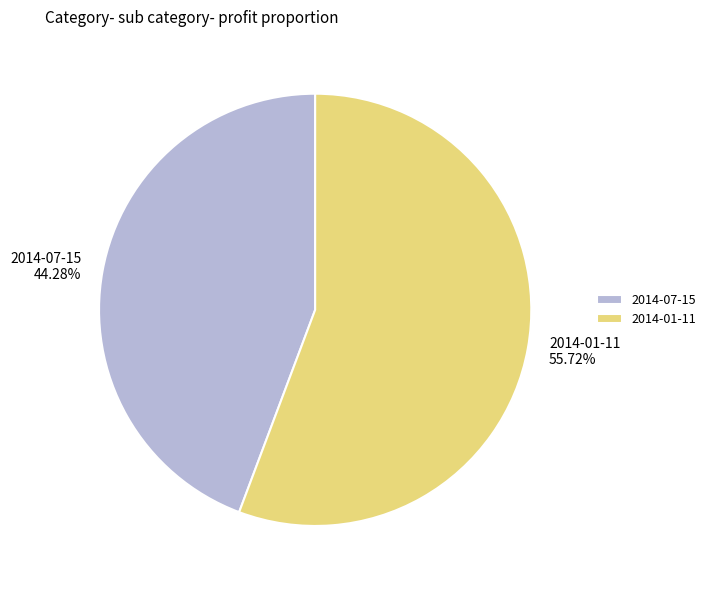

Approximately how many times larger is the value at 2014-07-15 compared to 2014-01-11?

0.8